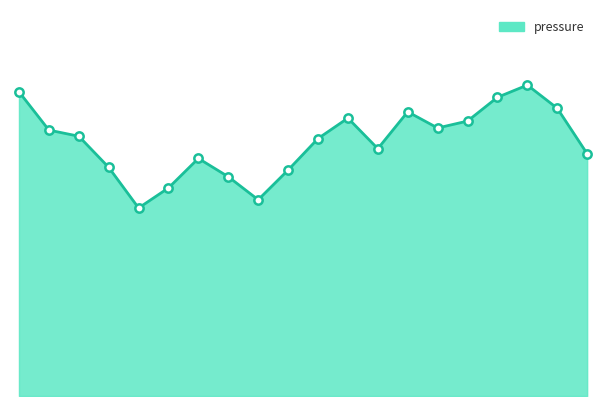

Where is the data nearest to the value 97223?

05:25